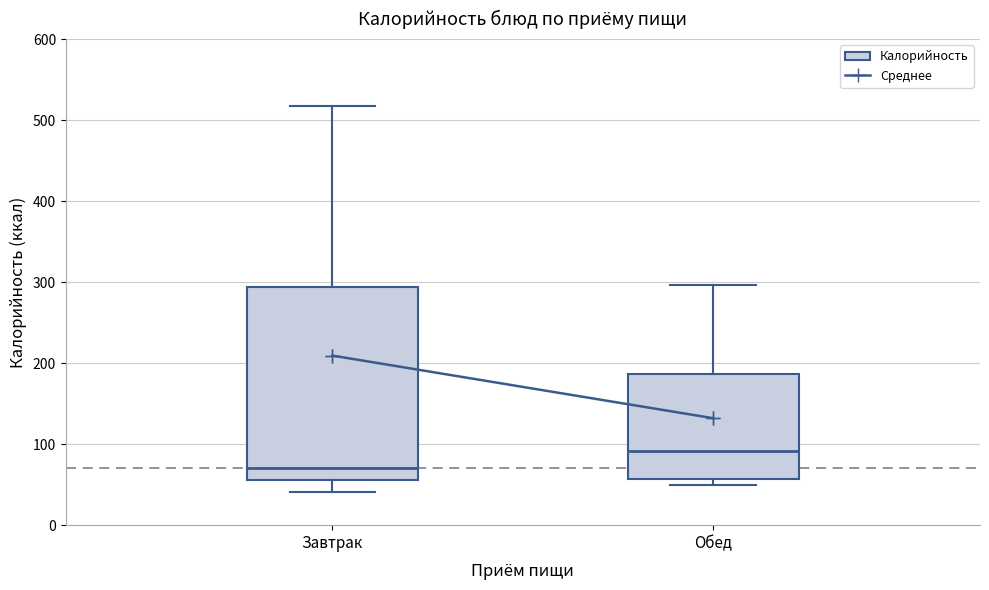

Comparing the boxes themselves (not the whiskers), which one is the tallest?

Завтрак